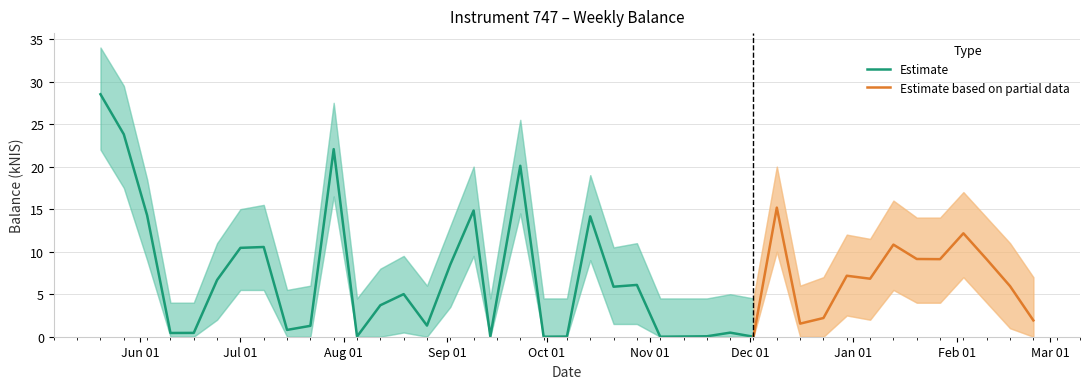

How many values in balance_kNIS are above zero?

37